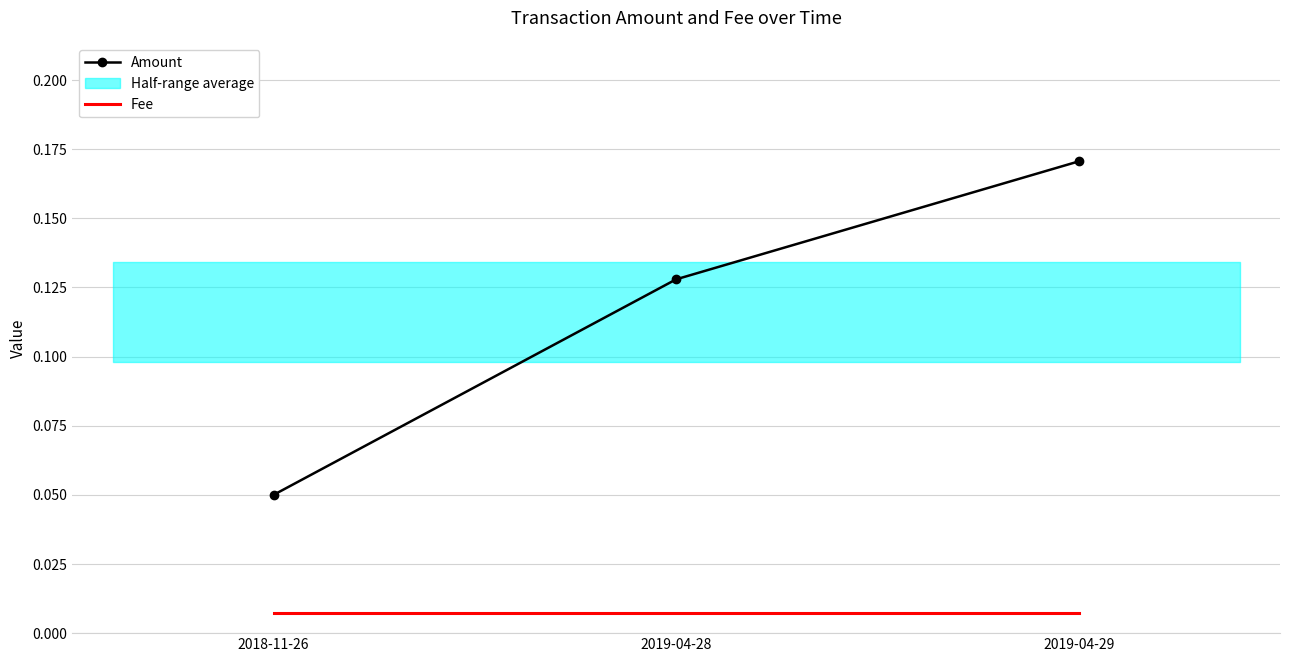

At which category is the sum across all series the highest?

2019-04-29